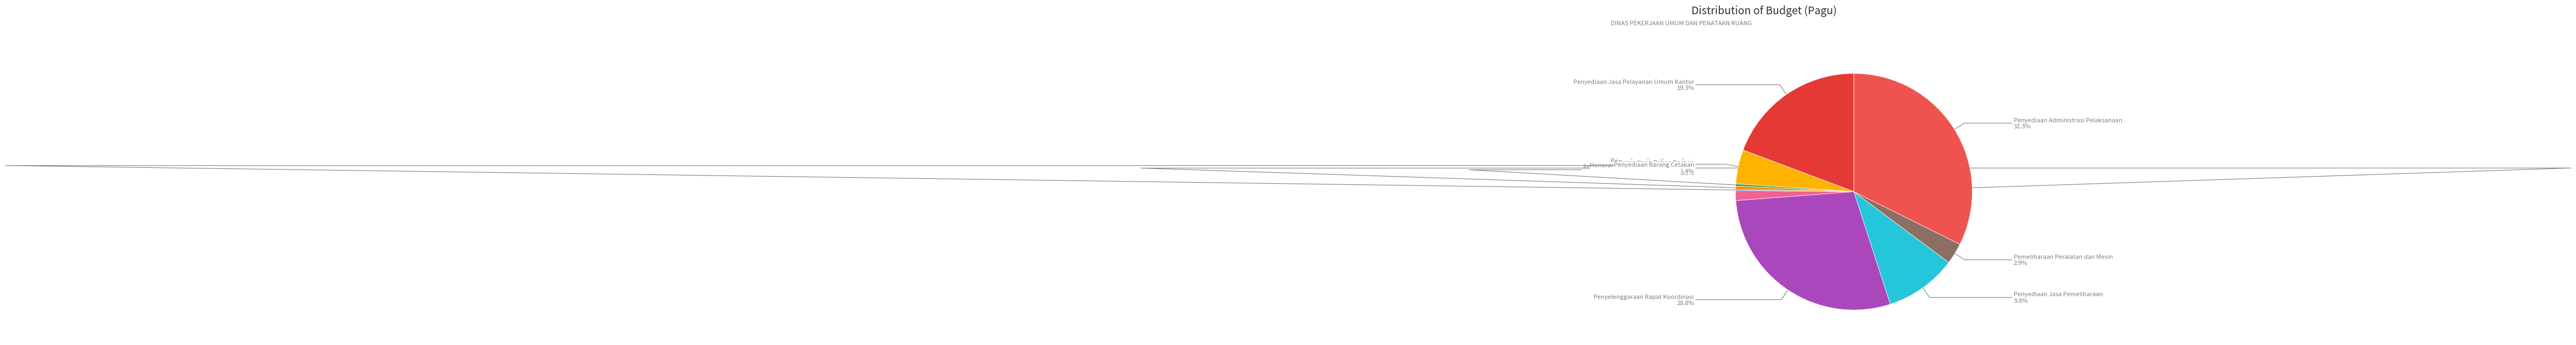

Is there any slice that represents more than half of the pie?

No